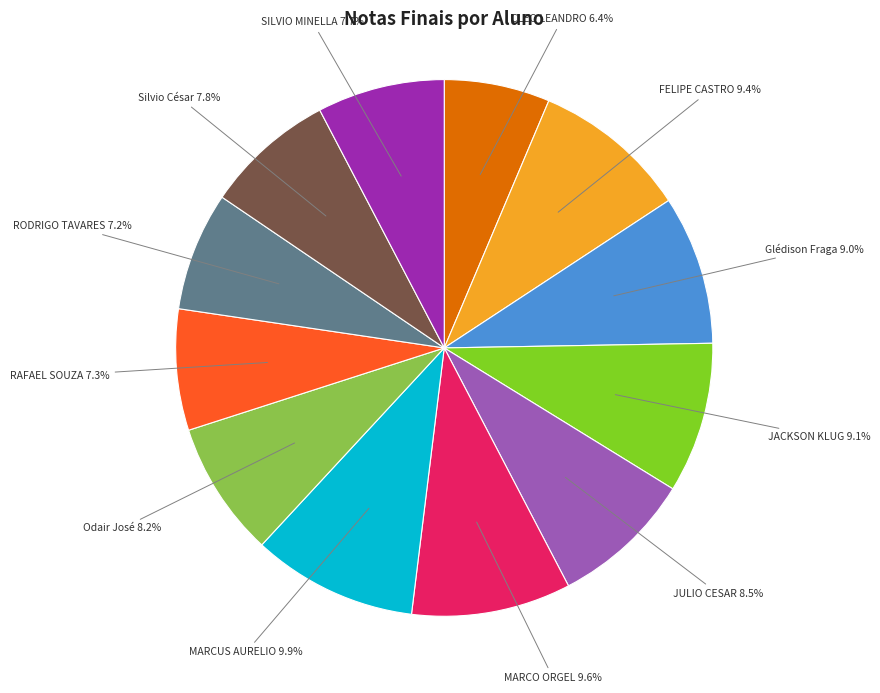

Does MARCUS AURELIO 9.9% account for over 50% of the chart?

No